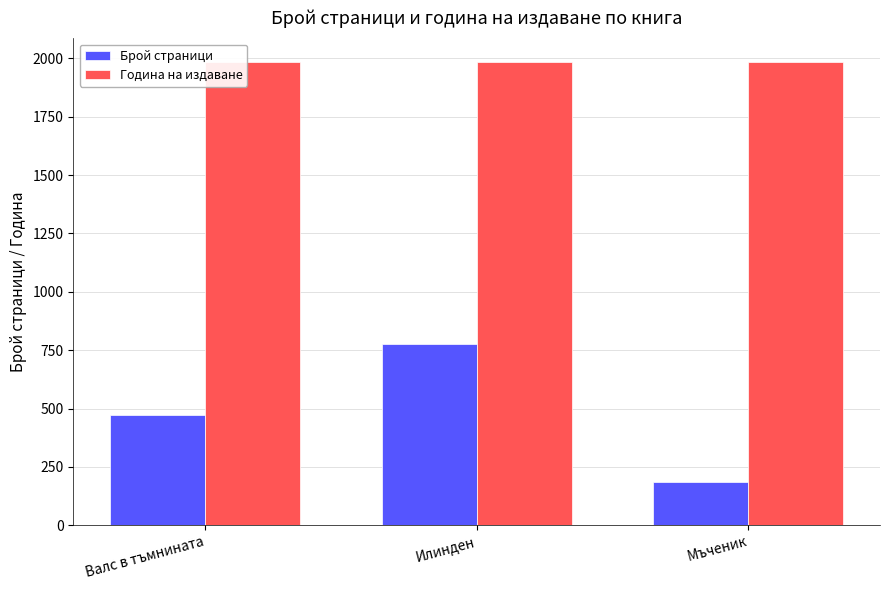

Read the Година на издаване value at Мъченик.

1985